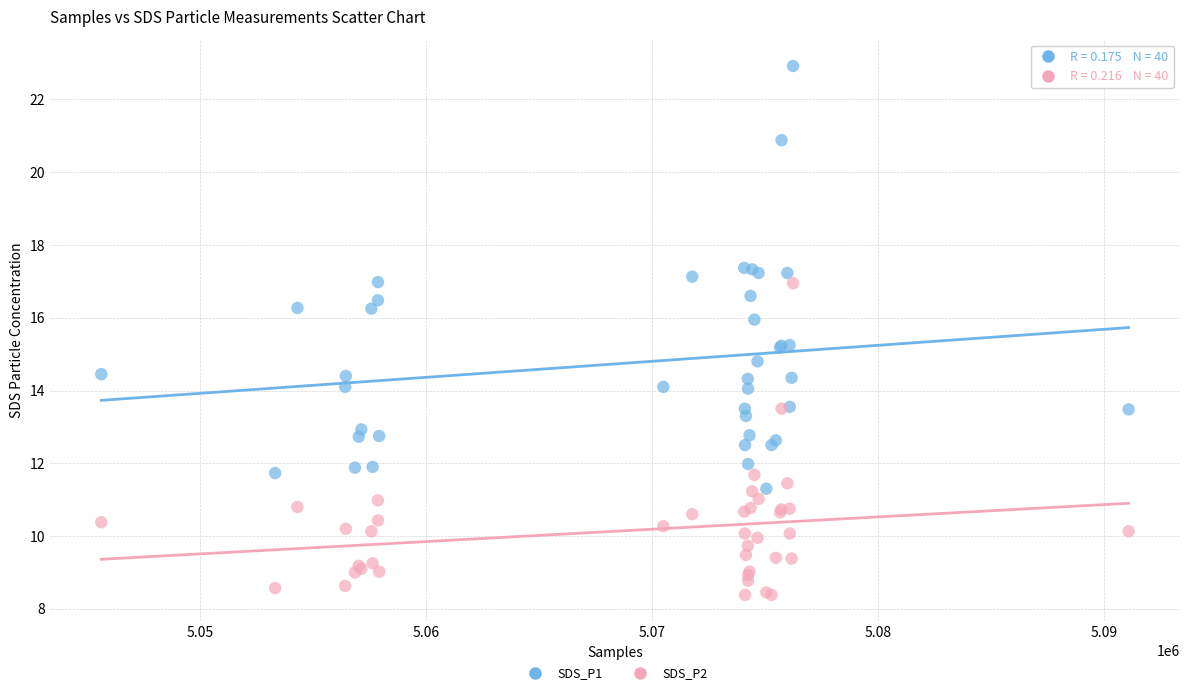

Which series reaches the maximum Y coordinate?

SDS_P1